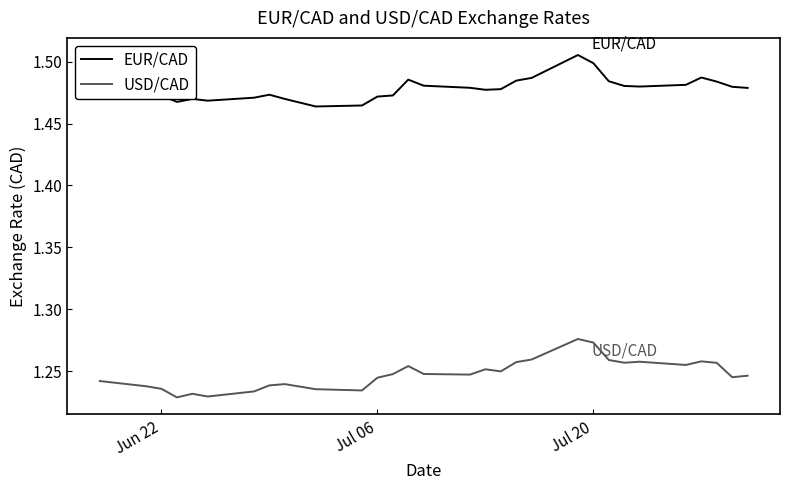

Which series has the largest total across all categories?

EUR/CAD